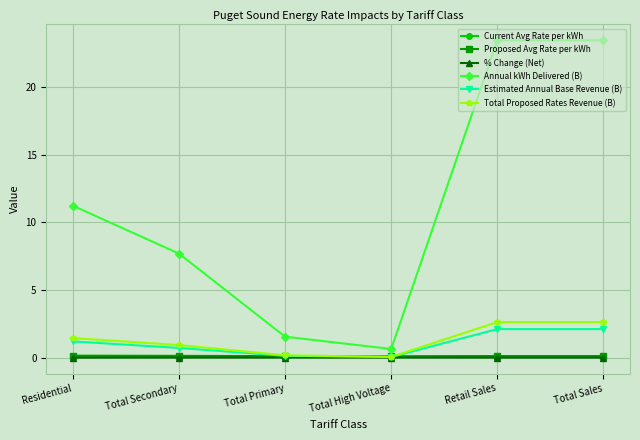

Count the number of data series in this chart.

6